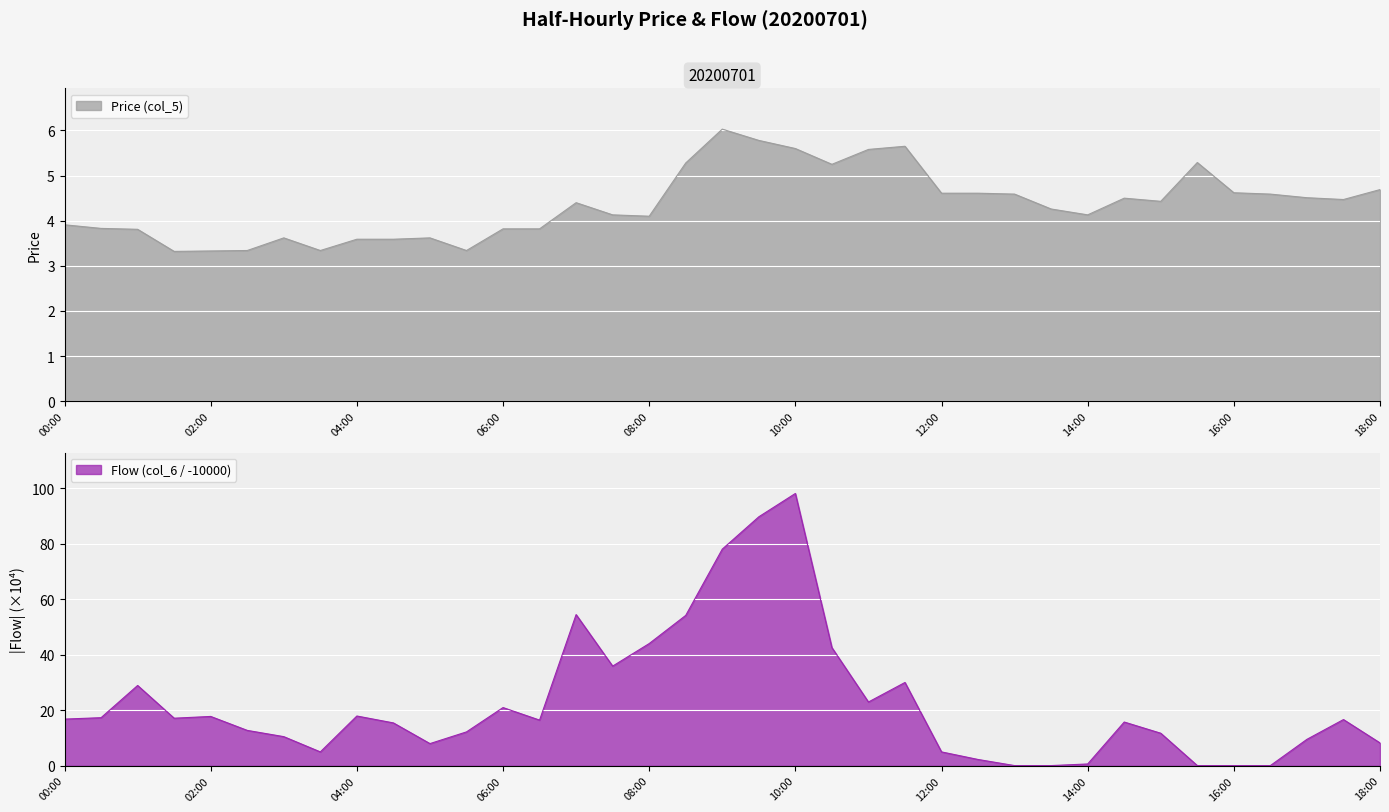

How many interior local peaks does the Price (col_5) series have?

7